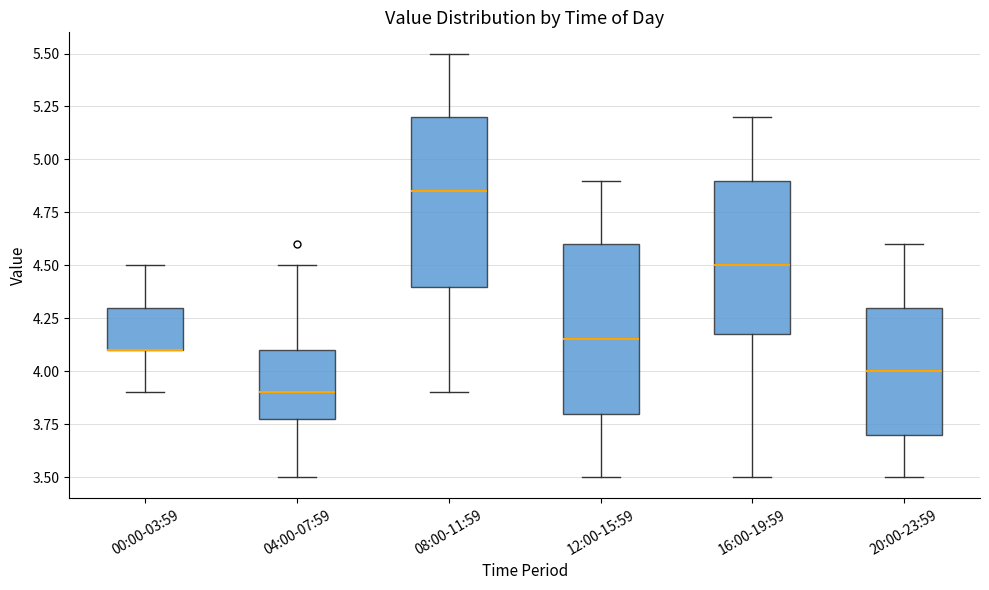

Where does the median line of the box for 04:00-07:59 sit on the y-axis? The values are not printed on the chart, so give them approximately, as read against the axis.

3.90